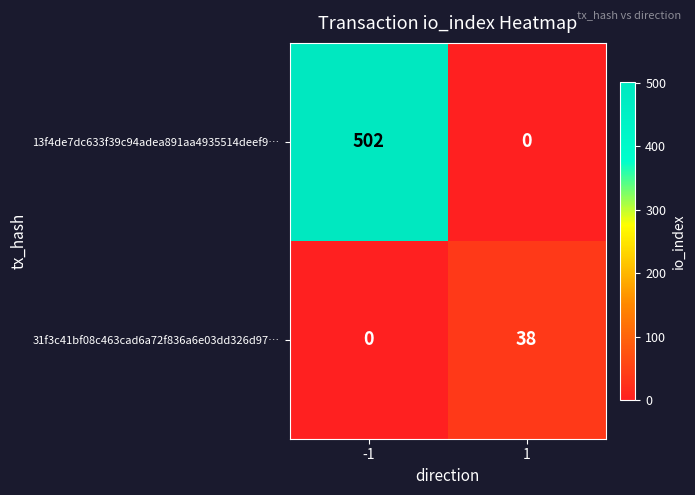

Which series has the largest total across all categories?

13f4de7dc633f39c94adea891aa4935514deef9…